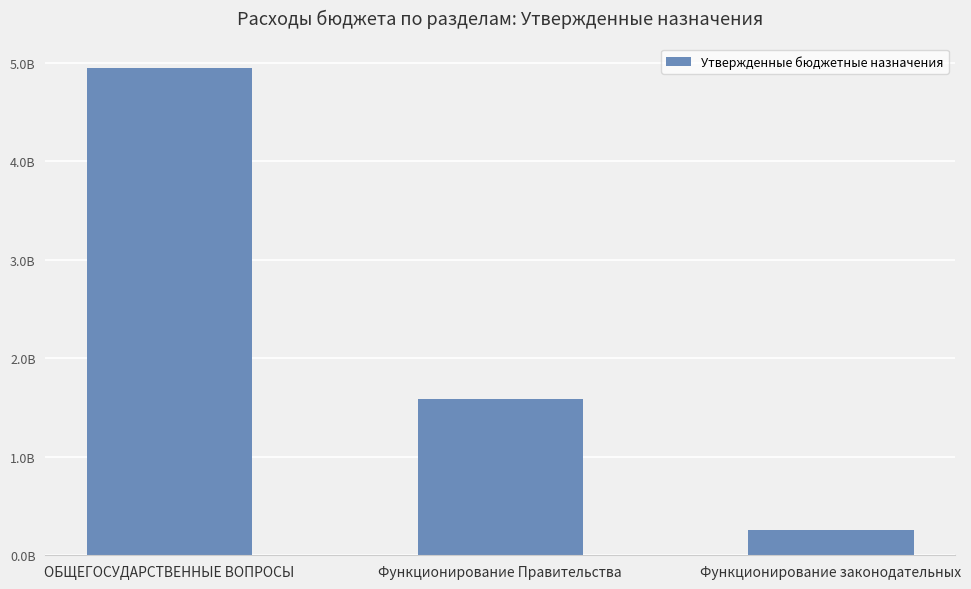

At which label does the data first exceed 1581559359?

ОБЩЕГОСУДАРСТВЕННЫЕ ВОПРОСЫ